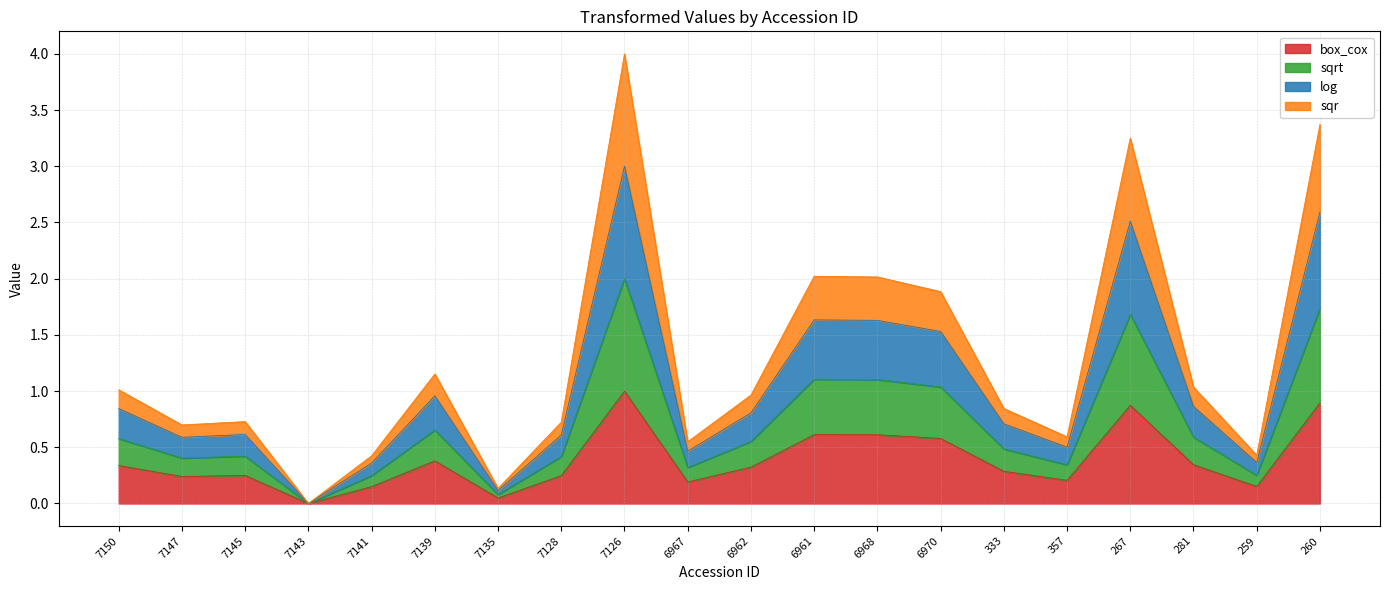

What is the difference between the second highest and minimum values in the box_cox series?

0.9